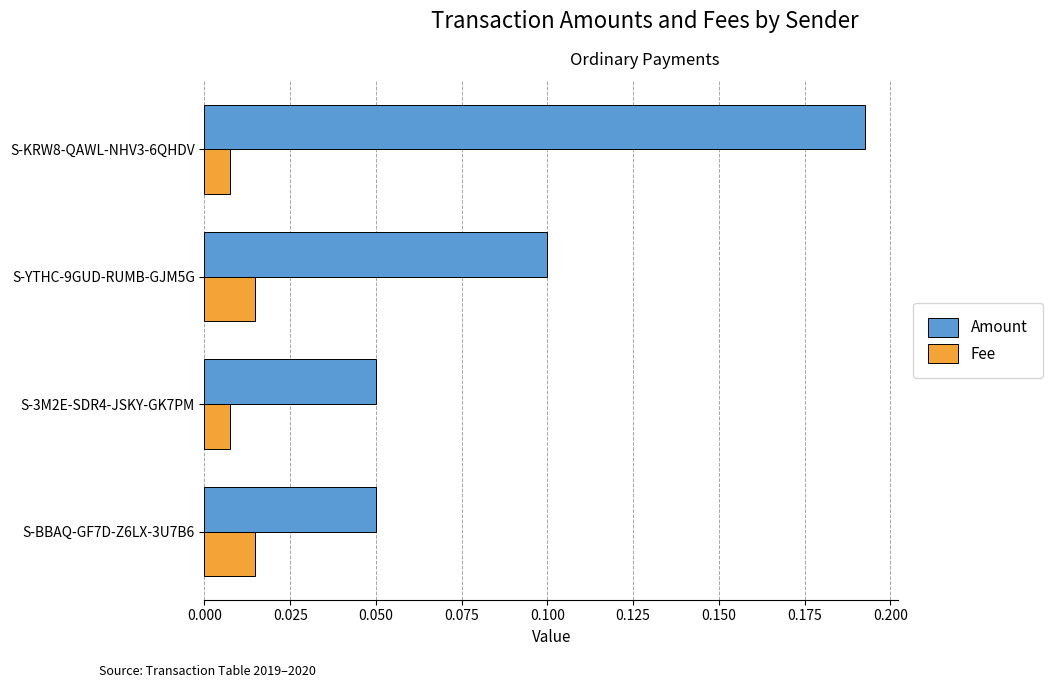

Which series has the widest spread of values?

Amount